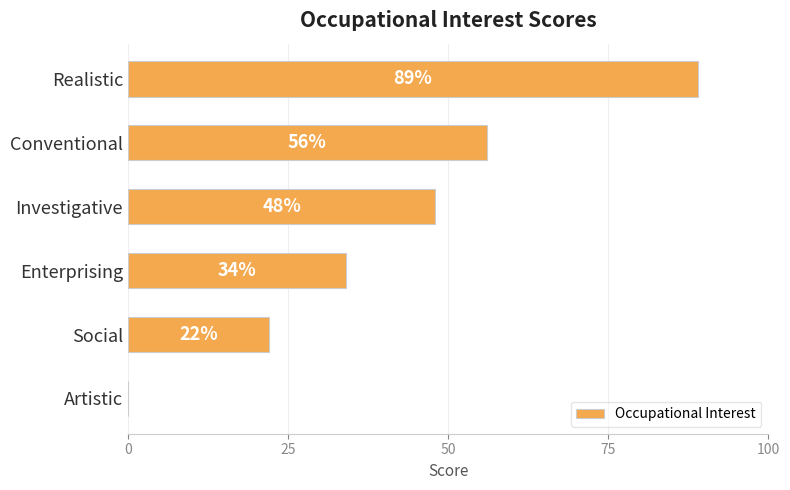

How many categories are shown in the chart?

6